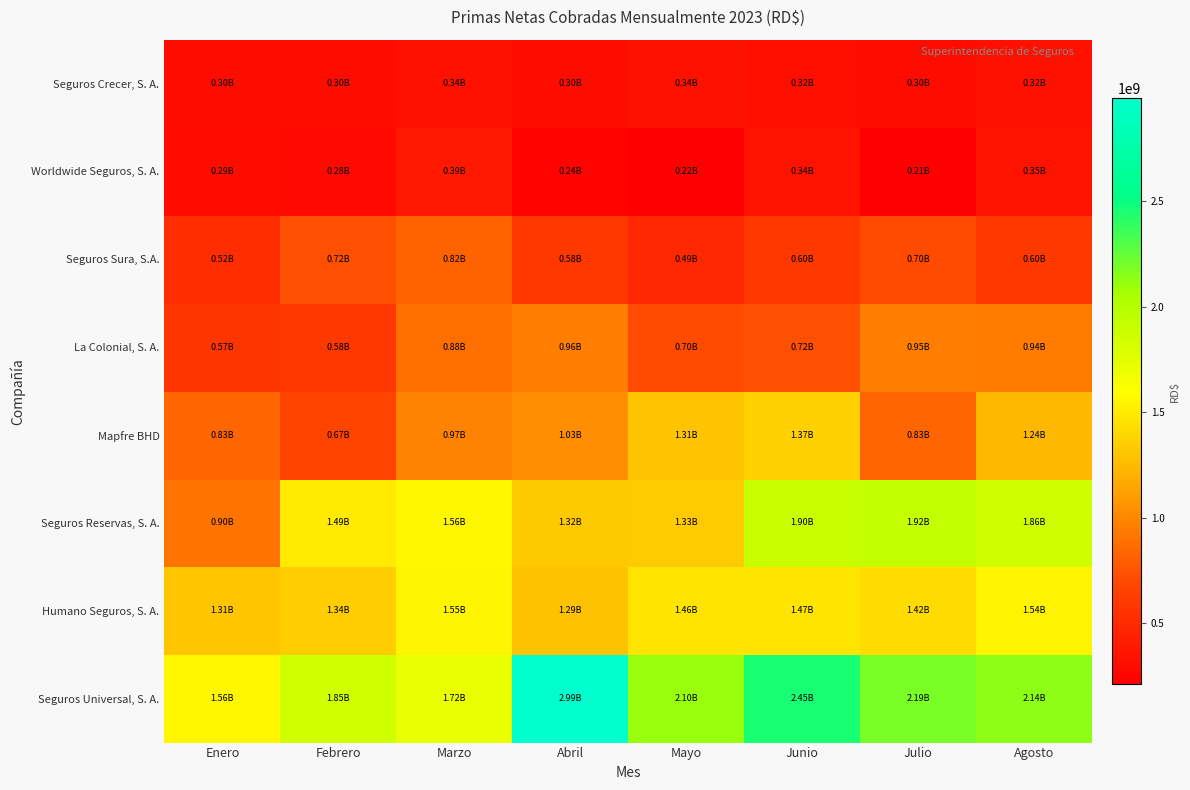

At which category is the sum across all series the highest?

Junio